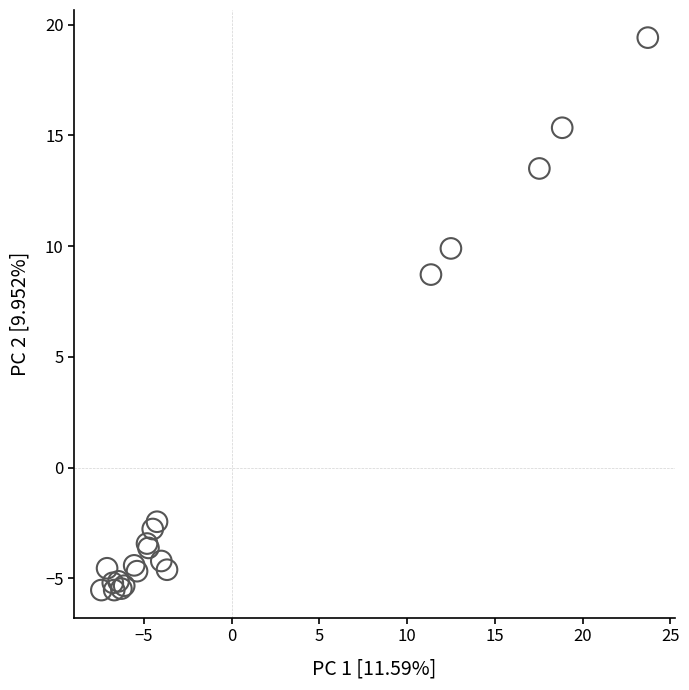

What Y value in the scatter plot is closest to 6?

8.7